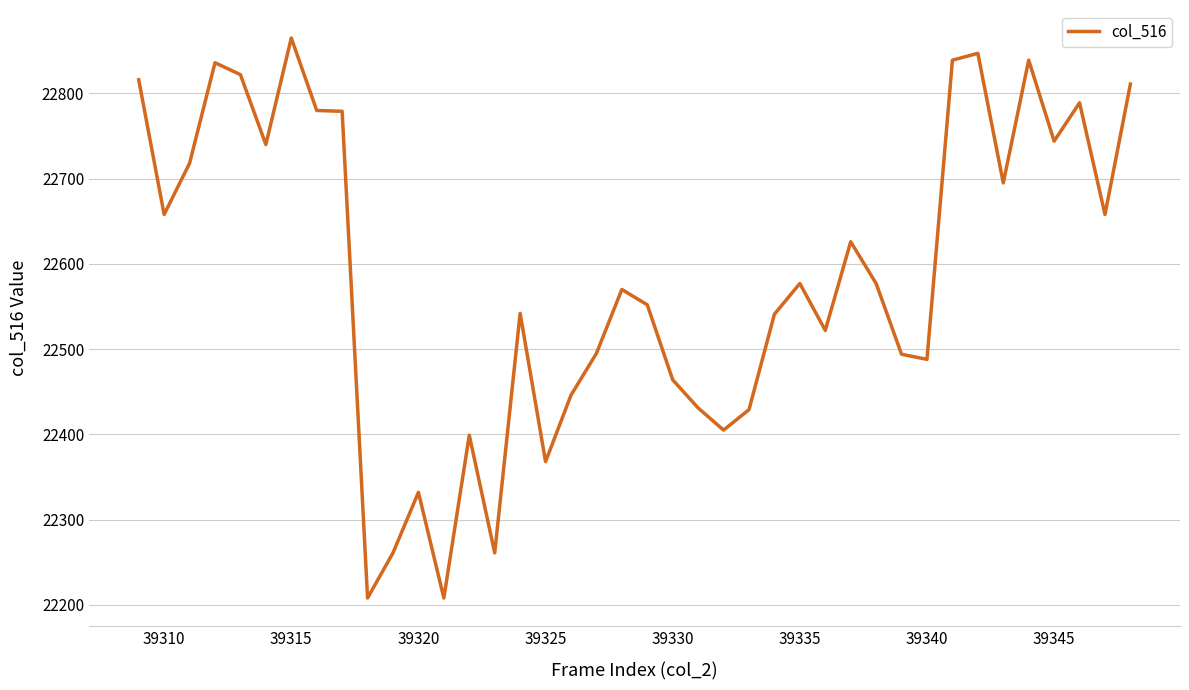

What is the difference between the maximum and minimum values?

657